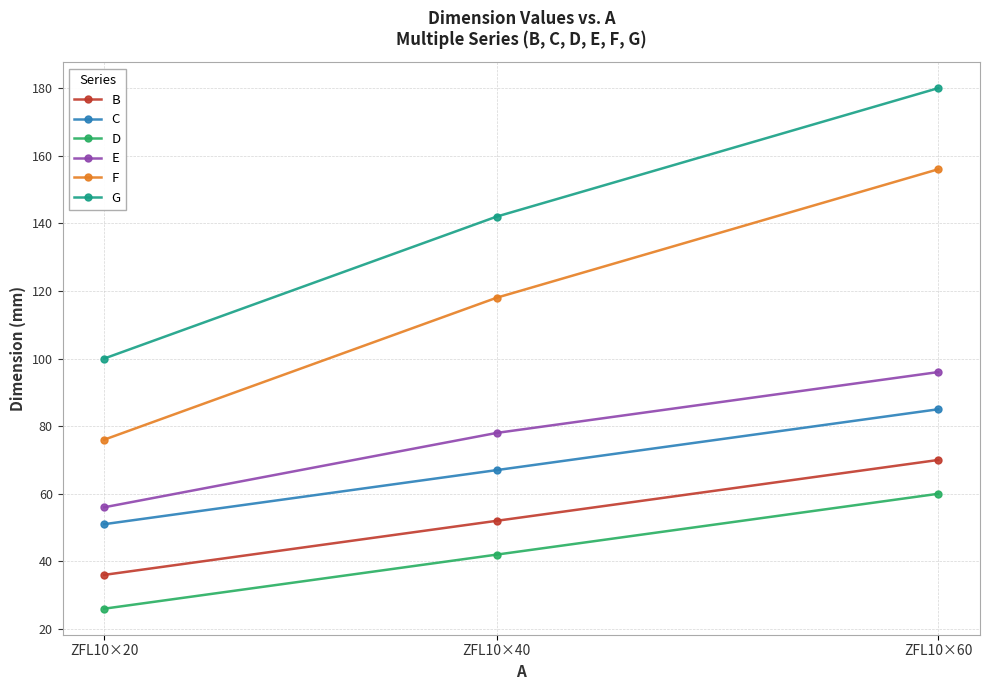

What is the difference between the highest and lowest values at ZFL10×20?

74